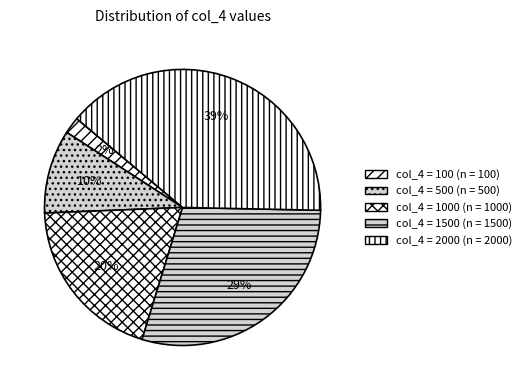

How many segments does this pie chart have?

5